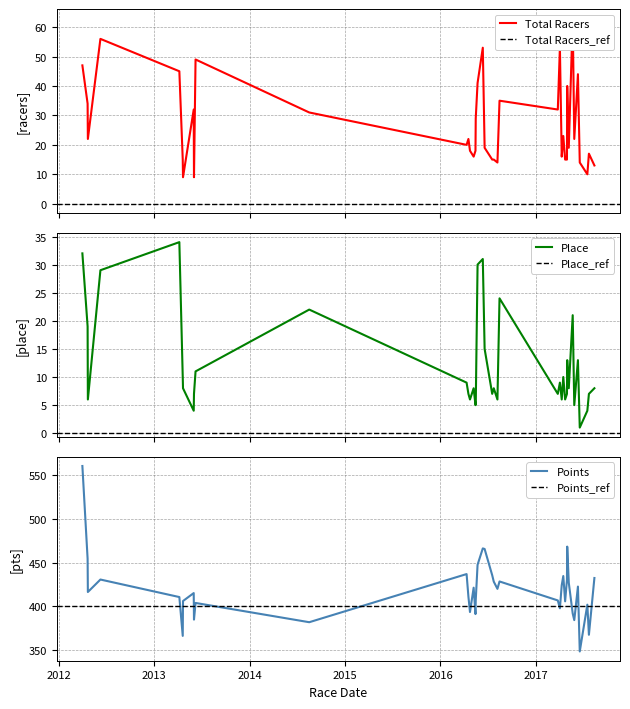

What is the lowest value of the Points series?

348.3